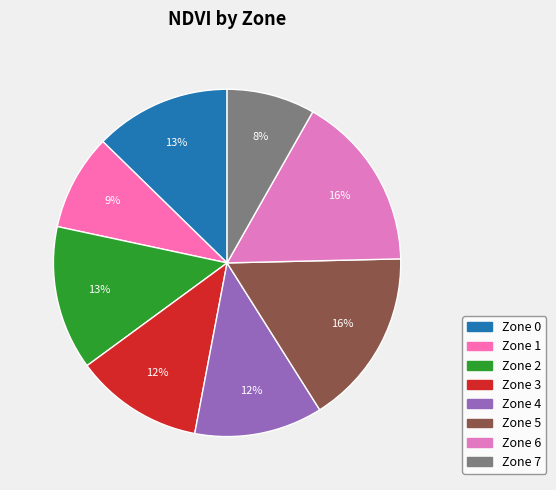

To the nearest percent, what percentage of the pie is Zone 6?

16%